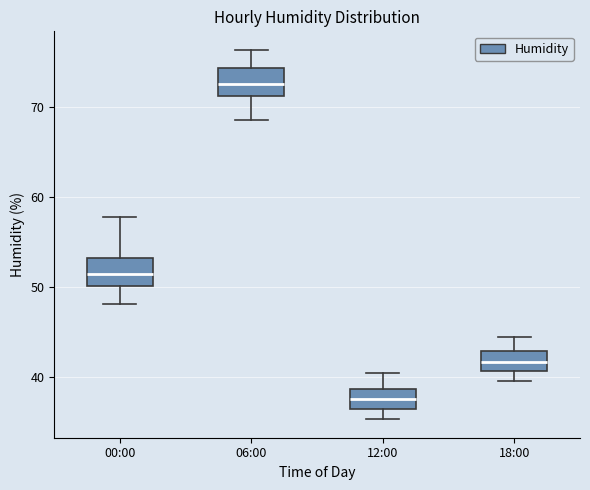

Where is the upper edge of the box for 06:00 on the y-axis? The values are not printed on the chart, so give them approximately, as read against the axis.

74